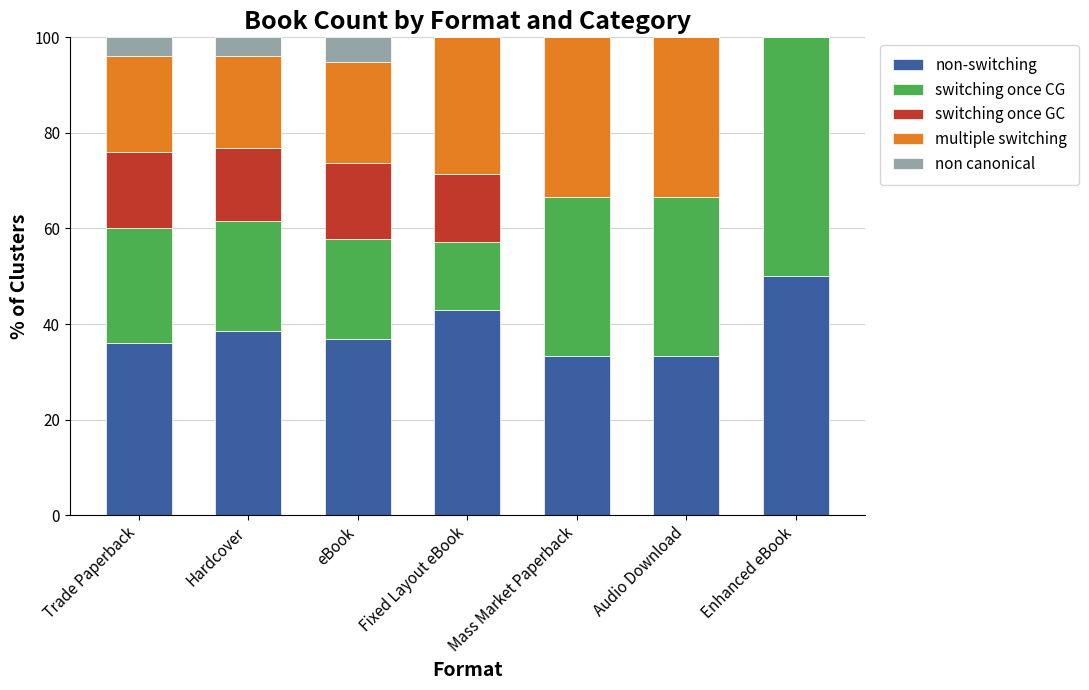

How many data points does each series have?

7